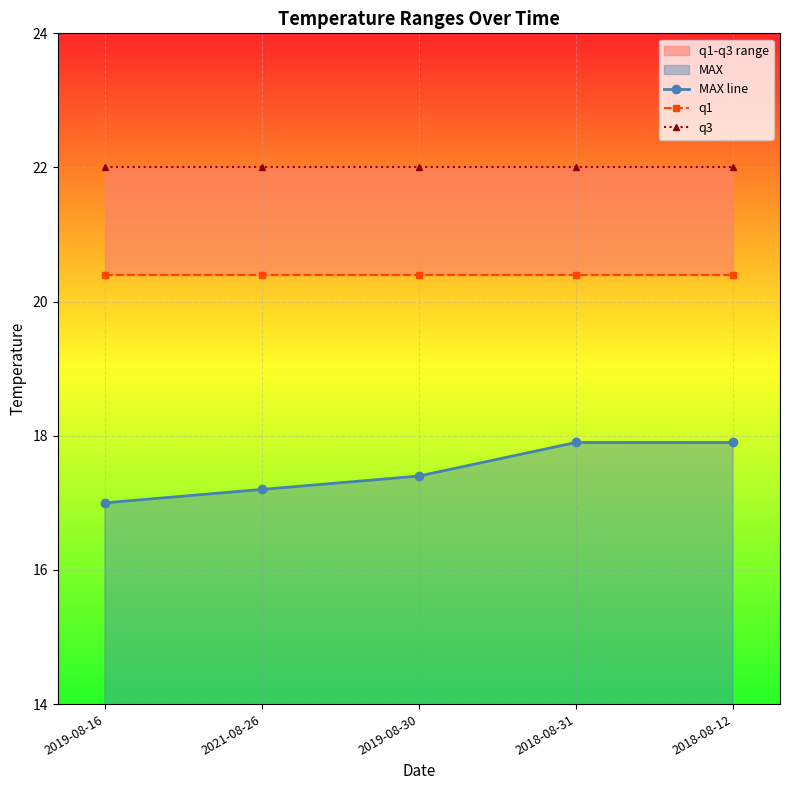

What position from the left is 2019-08-30?

3